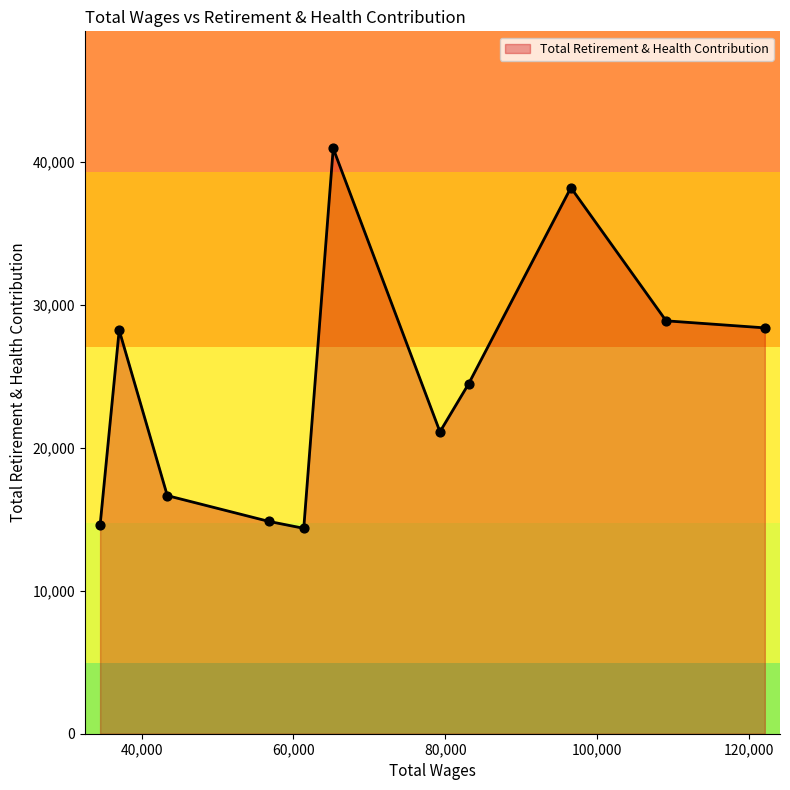

What is the smallest value displayed?

14370